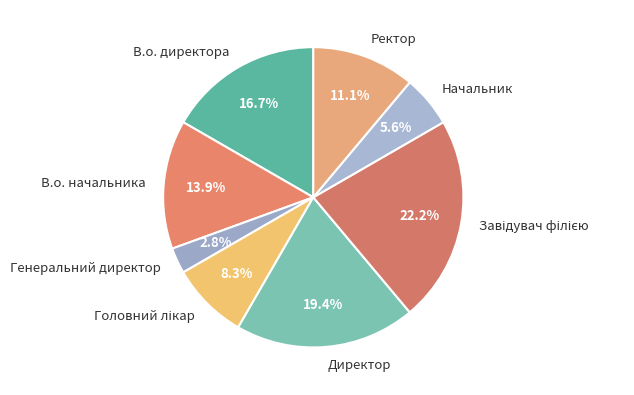

To the nearest percent, what is the difference between the largest and smallest slice percentages?

19%